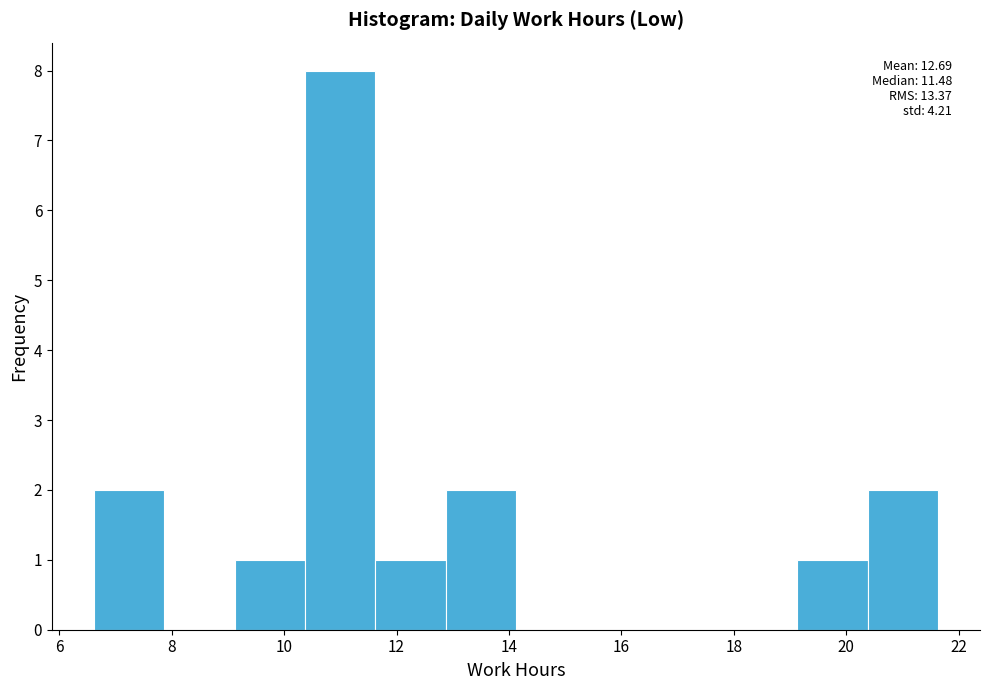

Which range on the x-axis has the tallest bar?

10.4 to 11.6